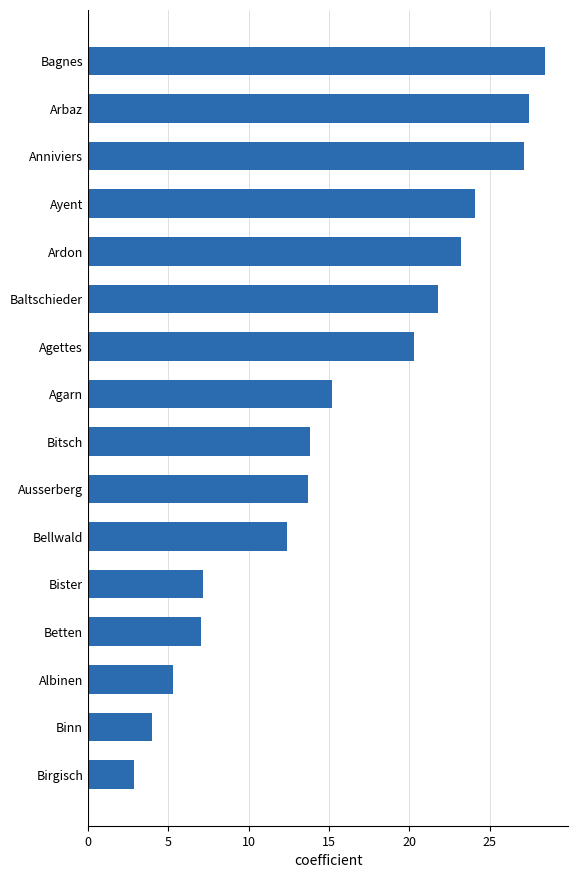

Is it true that the value at Ayent is 41.0?

False